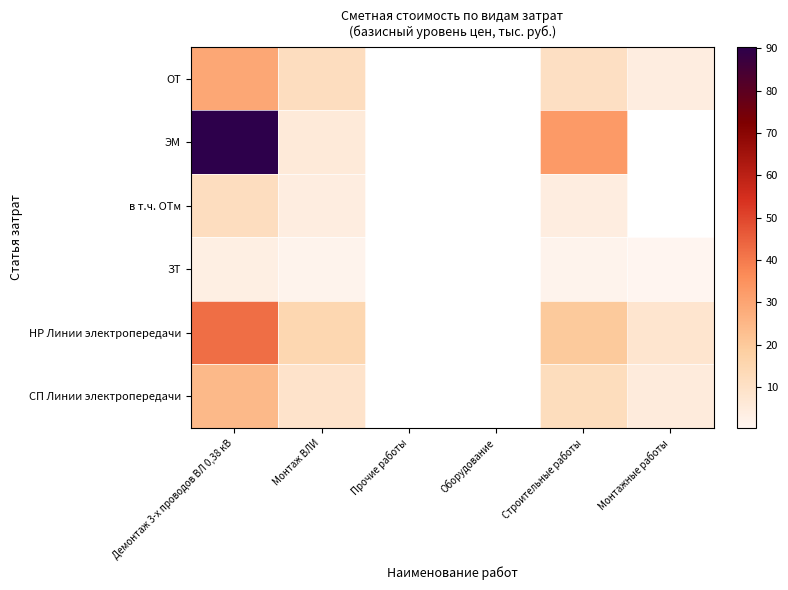

What is the smallest value displayed?

0.4